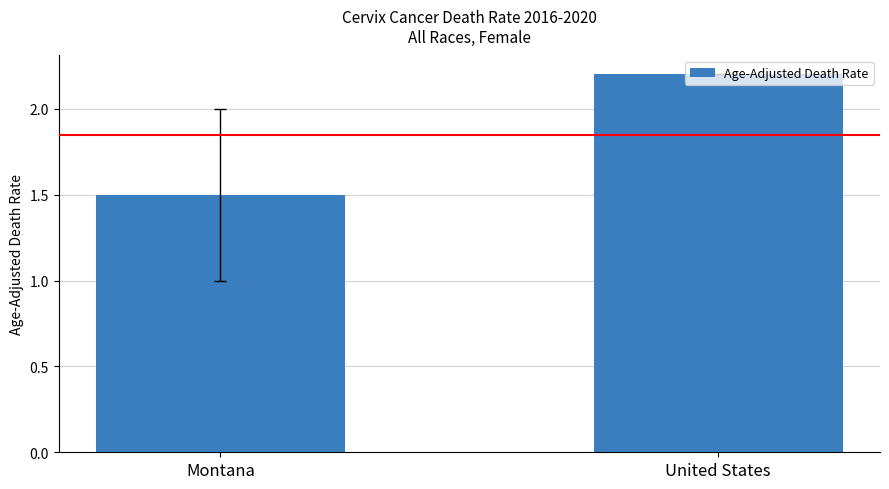

What is the label of the 2nd bar from the left?

United States